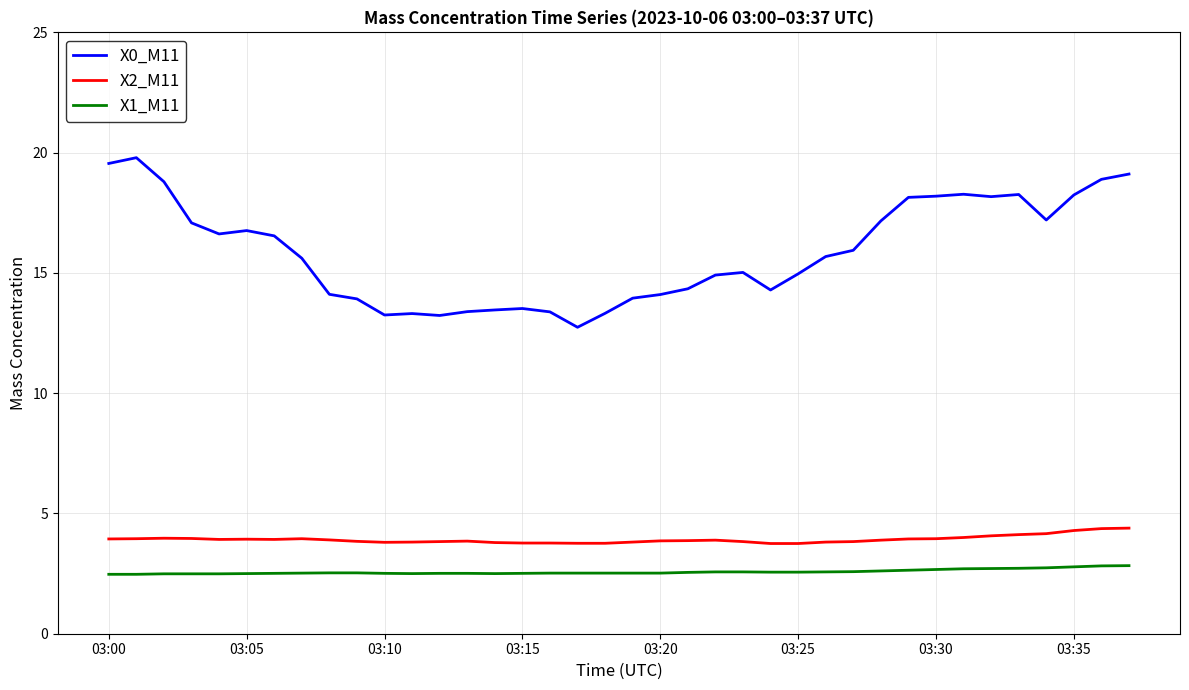

What is the highest value of the X2_M11 series?

4.4